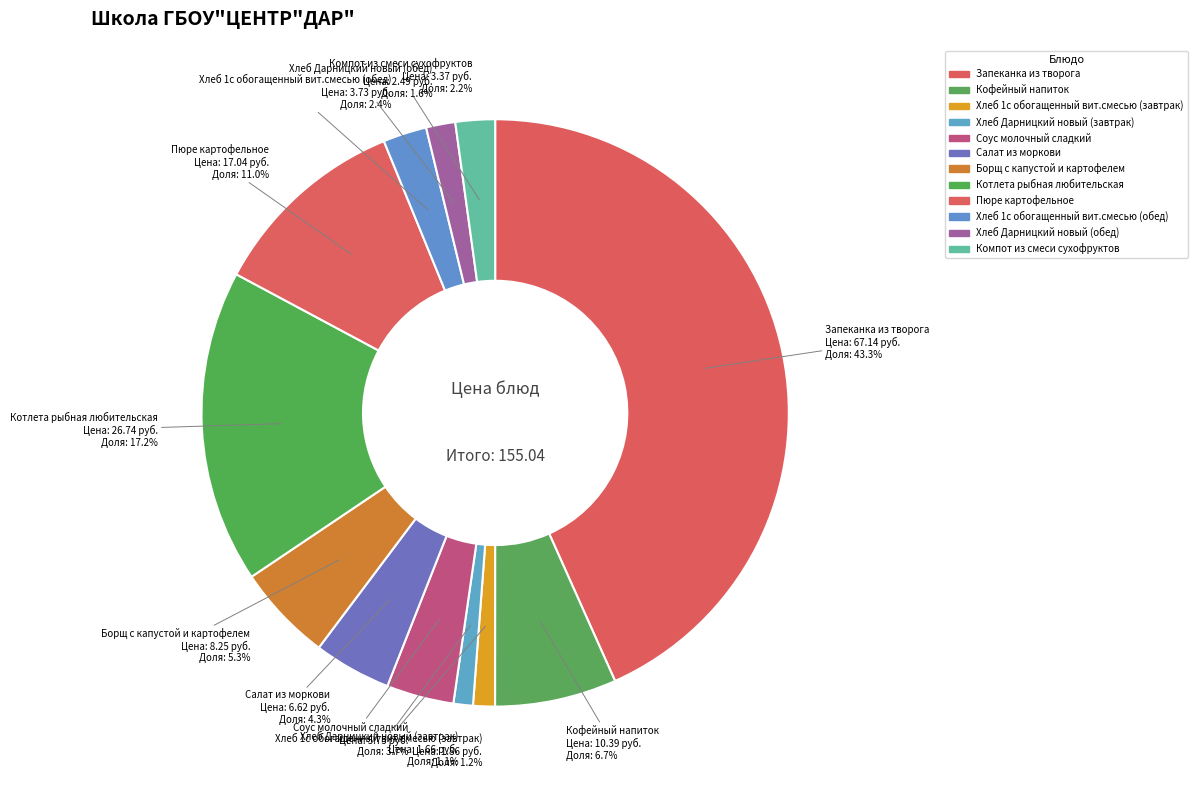

The Хлеб 1с обогащенный вит.смесью (обед) slice represents 2% of the pie. True or false?

True